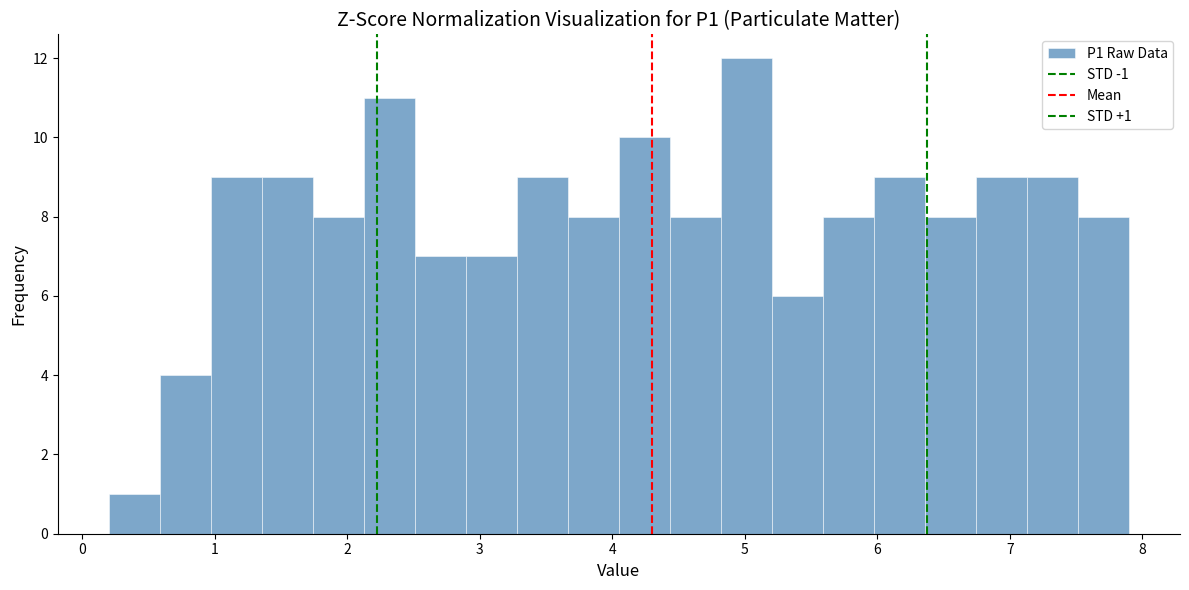

Read against the x-axis, roughly where is the centre of the tallest bar?

5.0